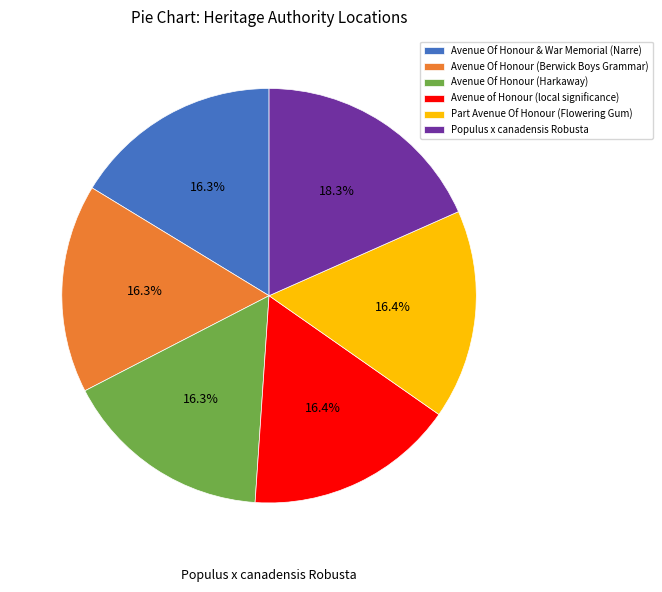

Is Populus x canadensis Robusta the majority of the pie?

No